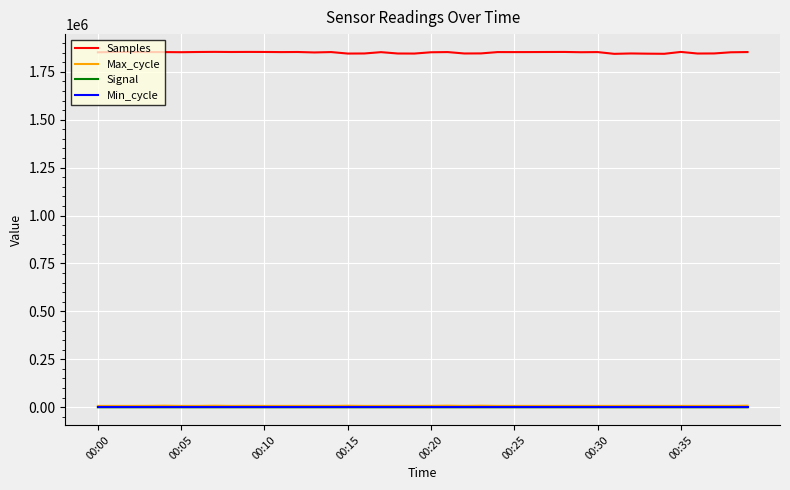

What is the lowest value of the Min_cycle series?

29